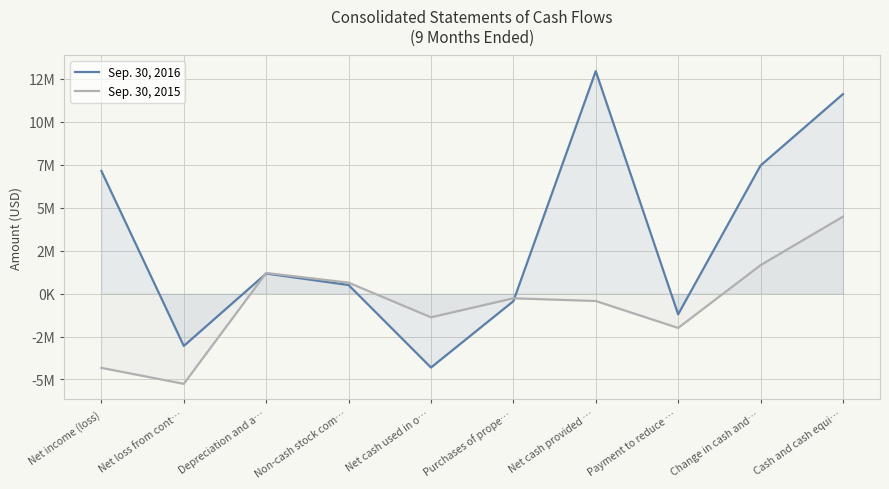

How many positive values does the Sep. 30, 2016 series have?

6